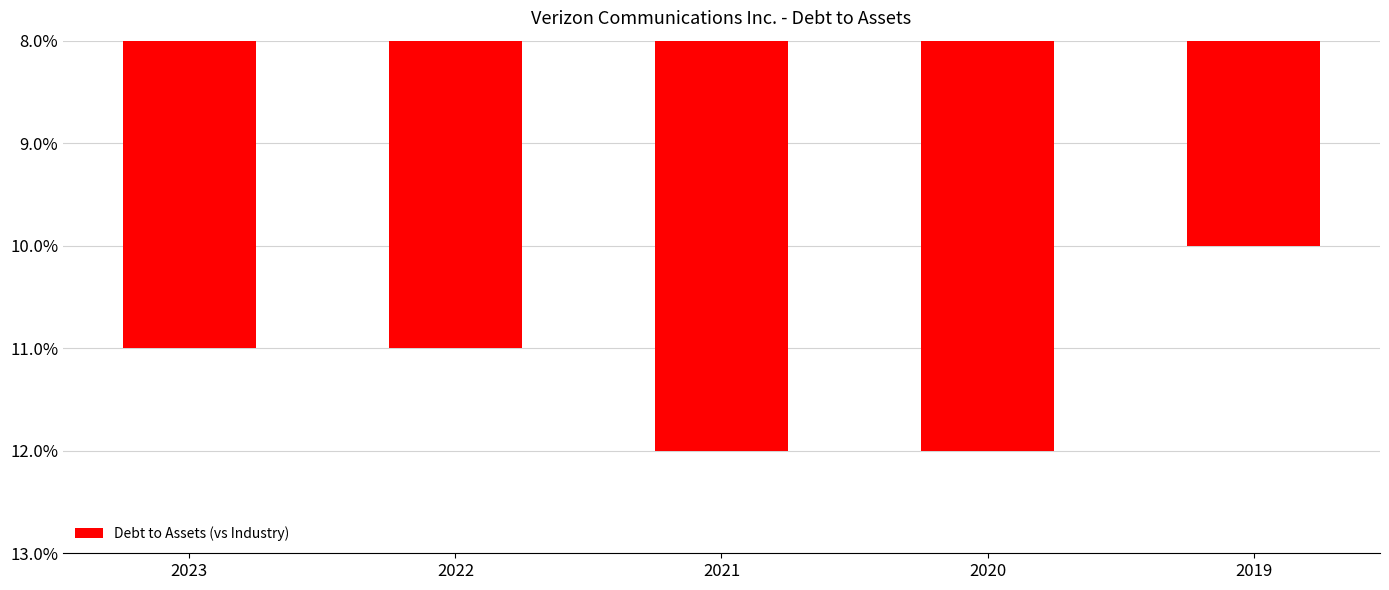

Are the bars horizontal?

No